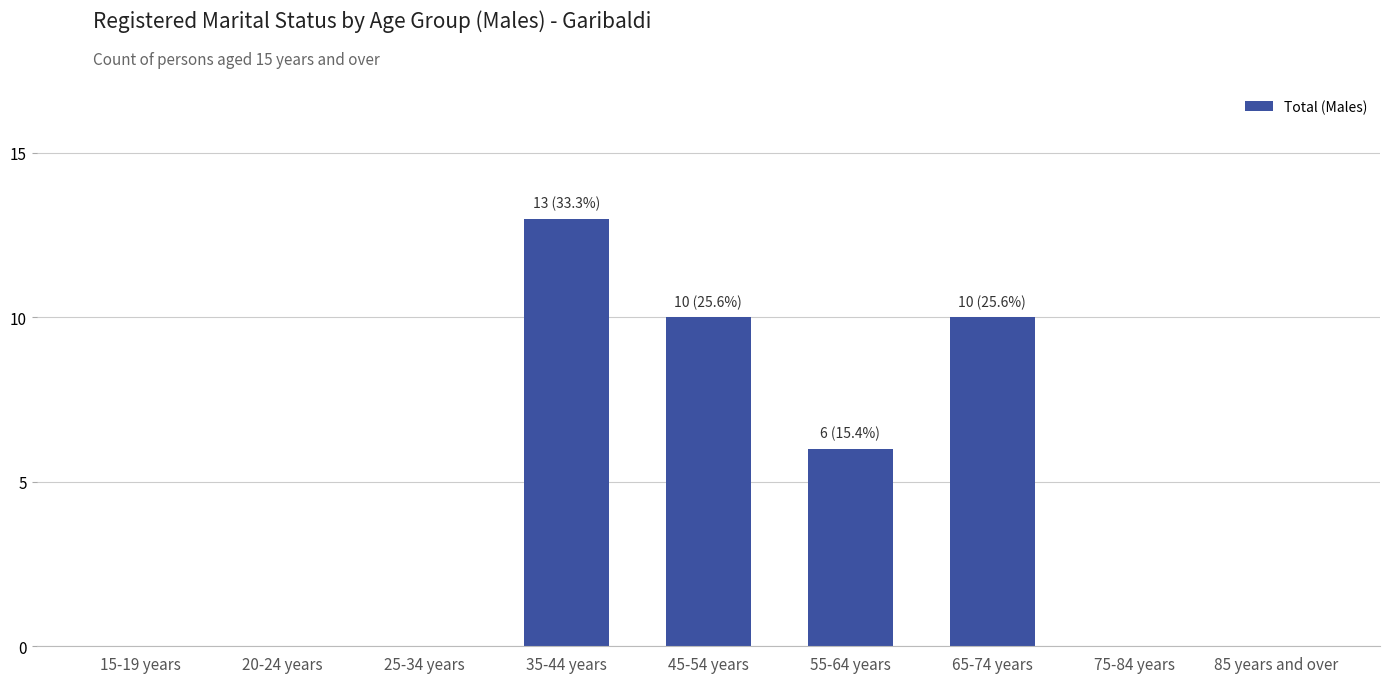

Reading right to left, transcribe all the data shown in this chart.

85 years and over=0	75-84 years=0	65-74 years=10	55-64 years=6	45-54 years=10	35-44 years=13	25-34 years=0	20-24 years=0	15-19 years=0